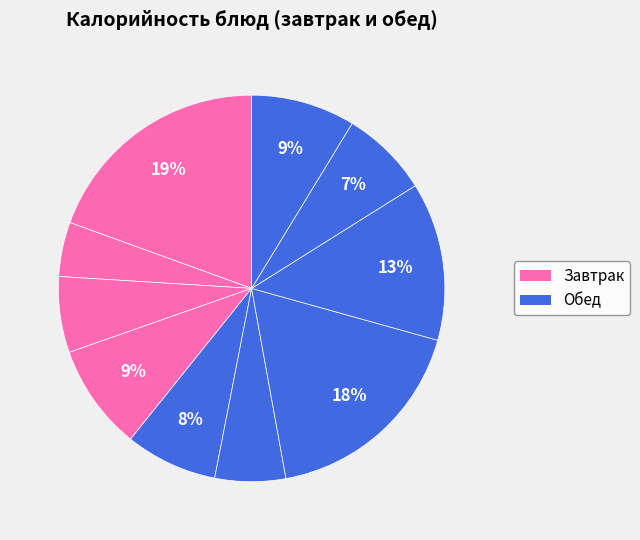

Count the number of slices in the pie.

10